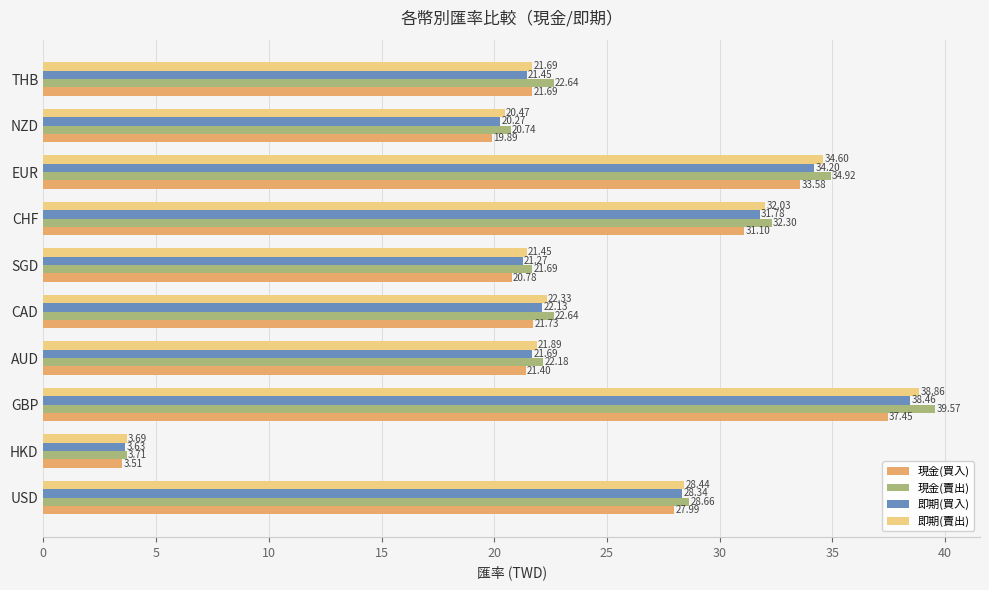

Where is 即期(買入) nearest to the value 21?

SGD